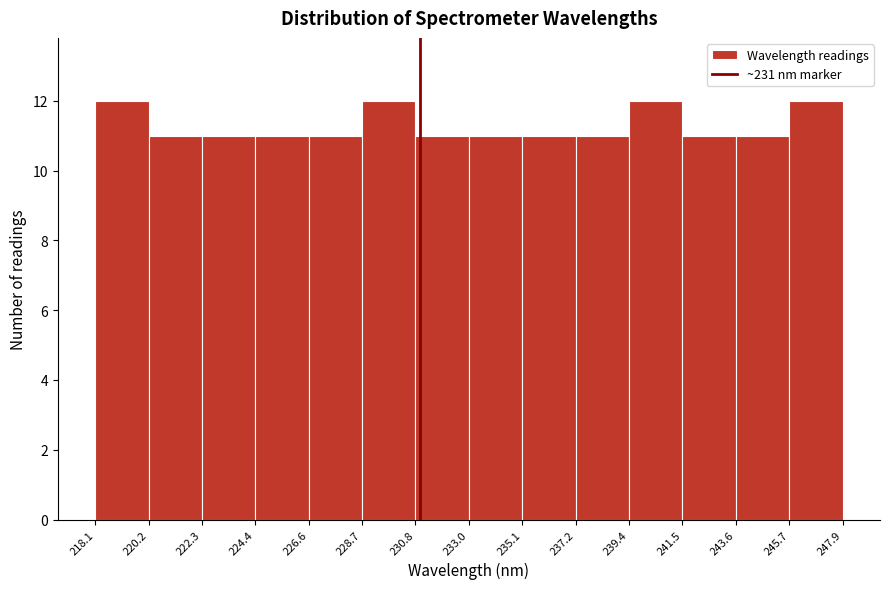

Reading left to right, transcribe this chart: for each bar, give the range it covers on the x-axis and its height. The values are not printed on the chart, so give them approximately, as read against the axis.

218.1 to 220.2: 12
220.2 to 222.3: 11
222.3 to 224.4: 11
224.4 to 226.6: 11
226.6 to 228.7: 11
228.7 to 230.8: 12
230.8 to 233.0: 11
233.0 to 235.1: 11
235.1 to 237.2: 11
237.2 to 239.4: 11
239.4 to 241.5: 12
241.5 to 243.6: 11
243.6 to 245.7: 11
245.7 to 247.9: 12